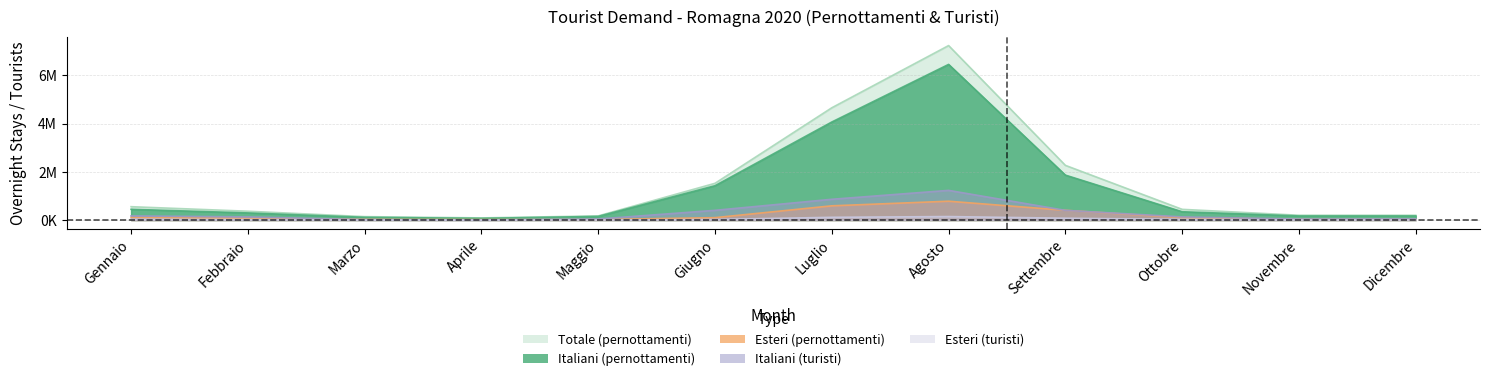

List the series in order of their peak value, lowest first.

Esteri (turisti), Esteri (pernottamenti), Italiani (turisti), Italiani (pernottamenti), Totale (pernottamenti)